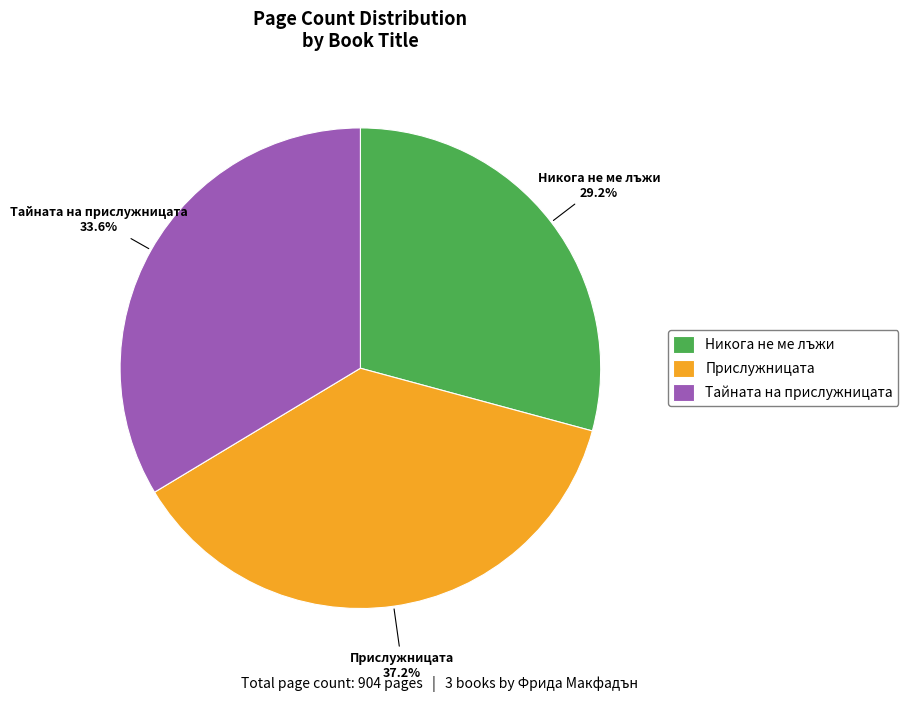

Is there a majority slice in this chart?

No